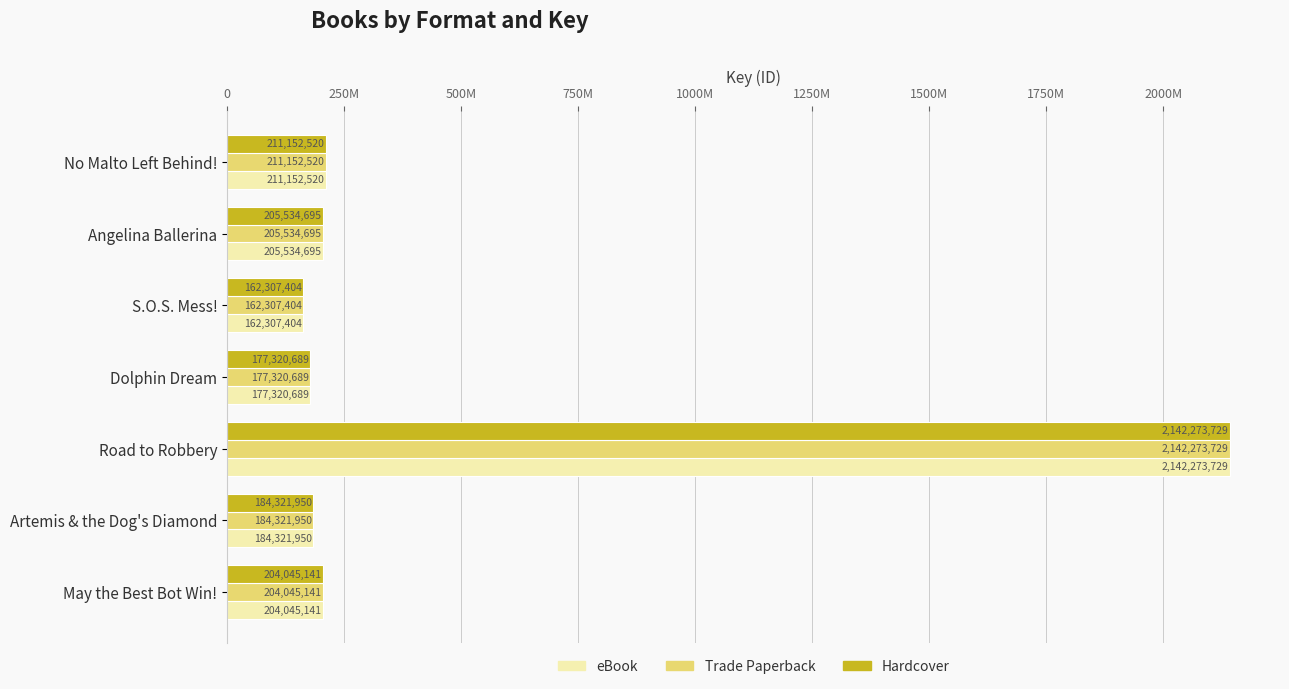

What are all the series names shown in the legend?

eBook, Trade Paperback, Hardcover